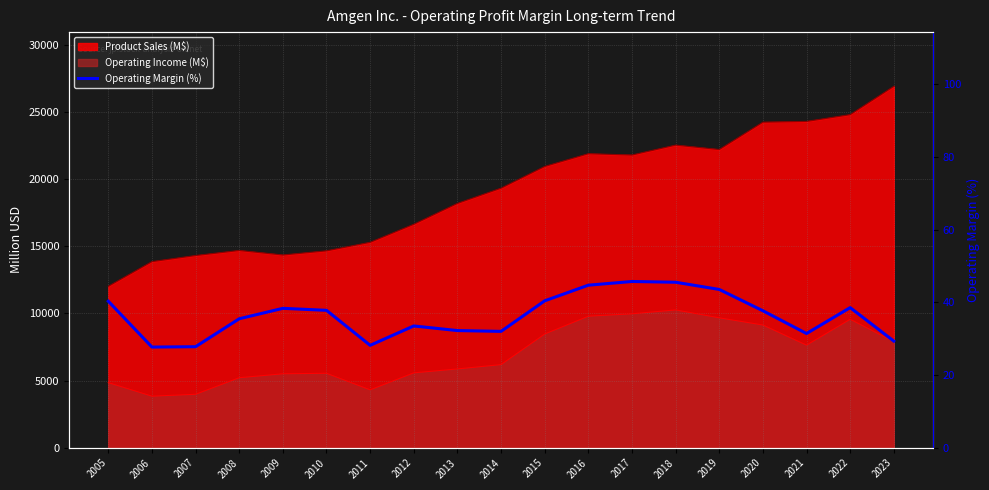

How many lines are shown in the chart?

1